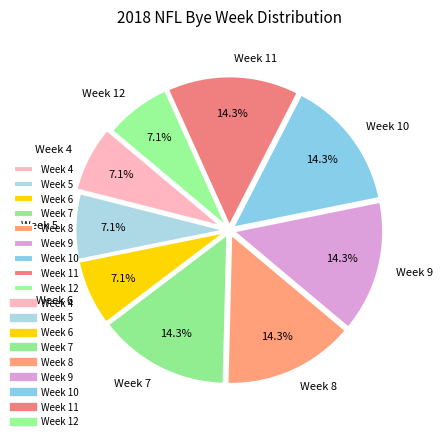

To the nearest percent, what is the difference between the largest and smallest slice percentages?

7%